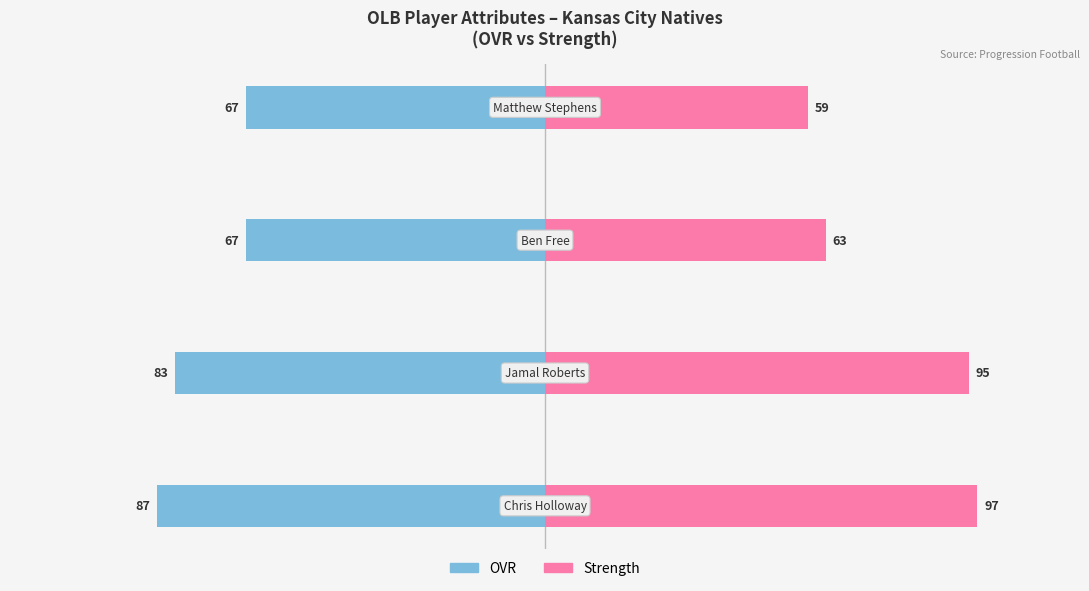

What is the difference between the maximum and minimum values in the Strength series?

38